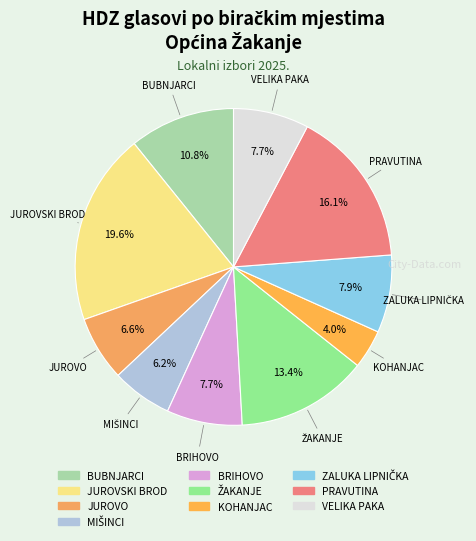

Is there any slice that represents more than half of the pie?

No